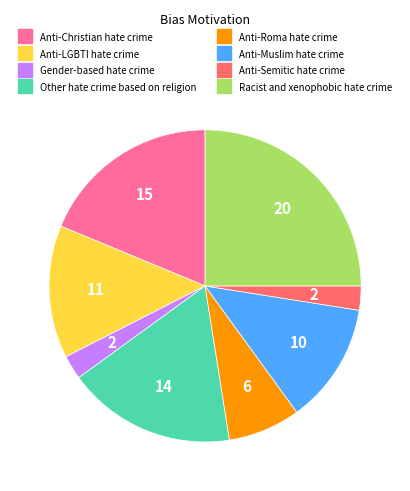

True or false: Anti-Roma hate crime accounts for 1% of the total.

False